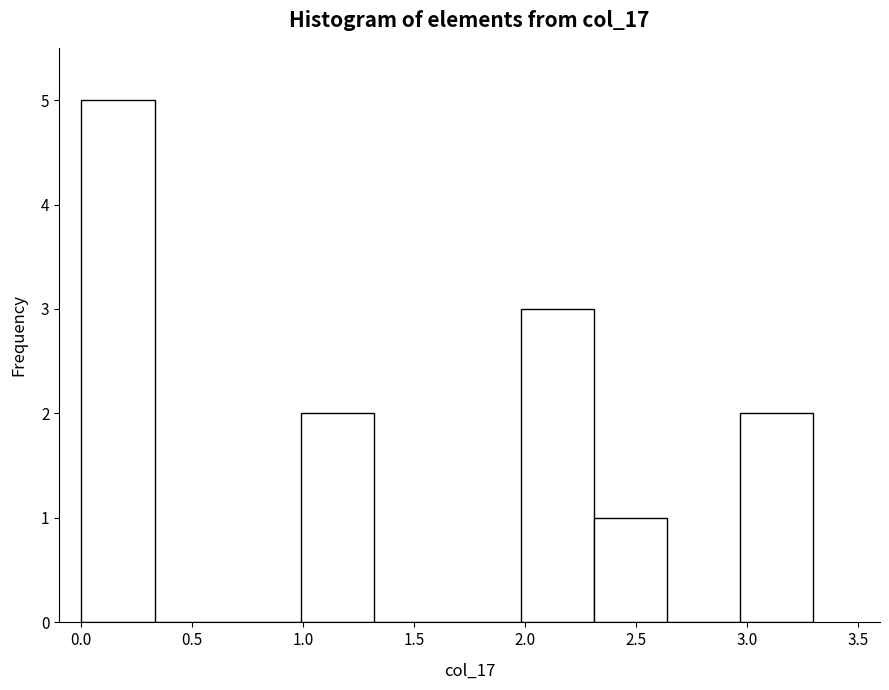

Over which range of the x-axis is the bar tallest?

0.00 to 0.33